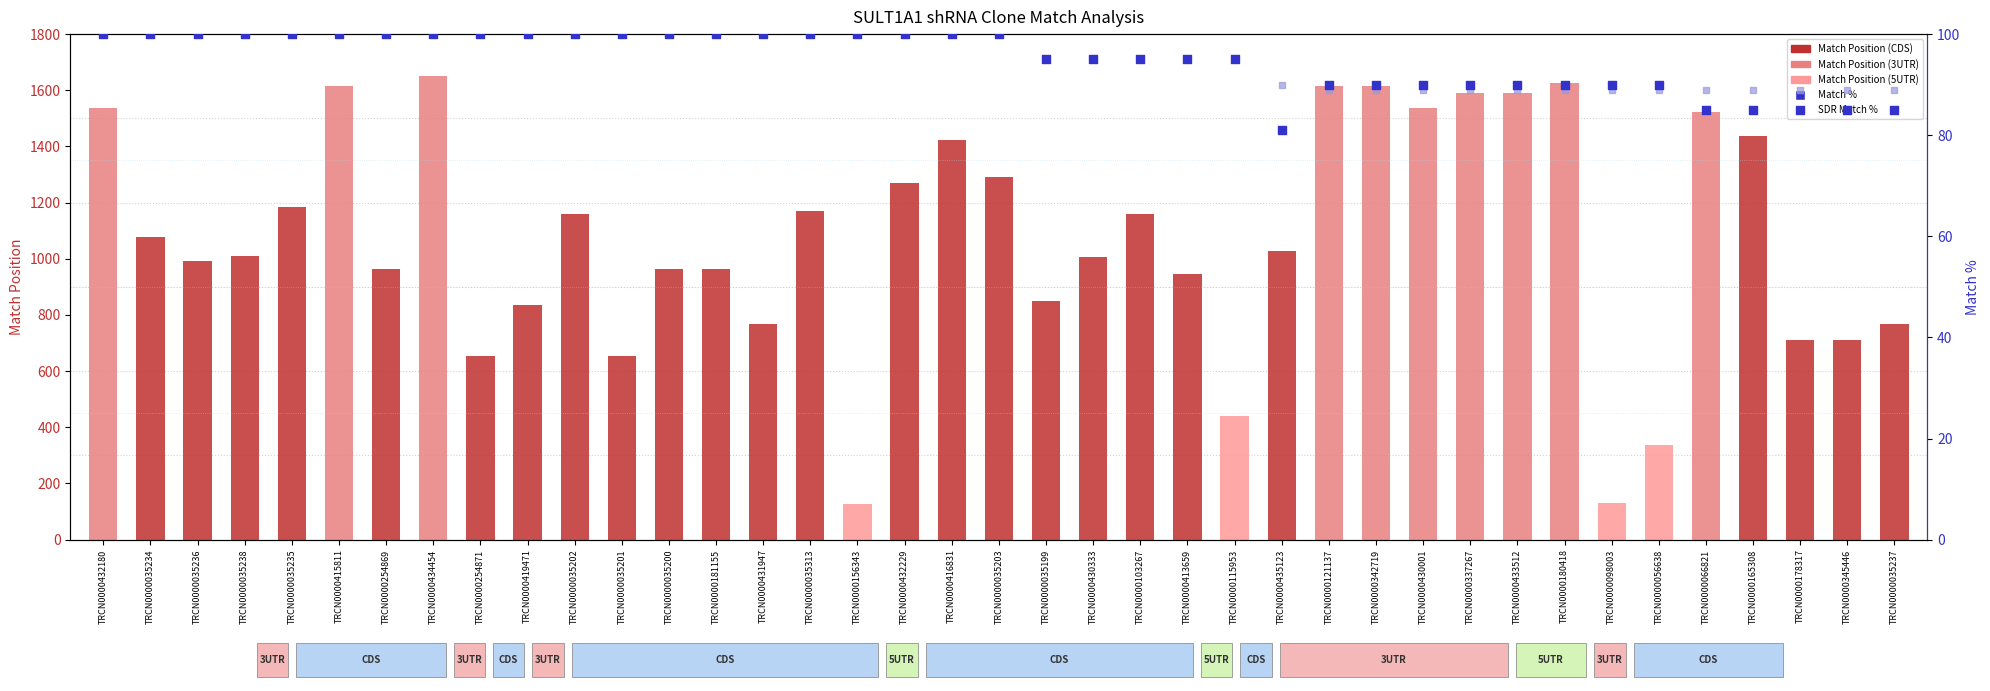

Which series reaches the minimum Y coordinate?

Match %